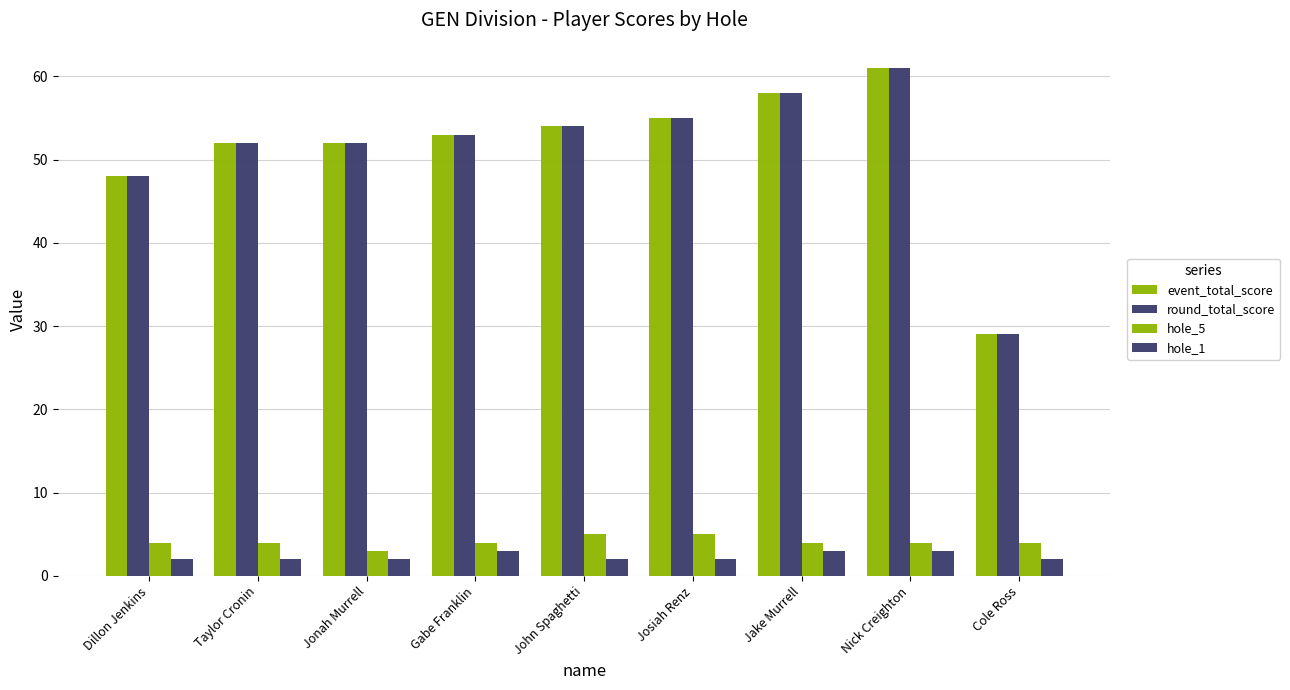

How many bars are there in each group?

4